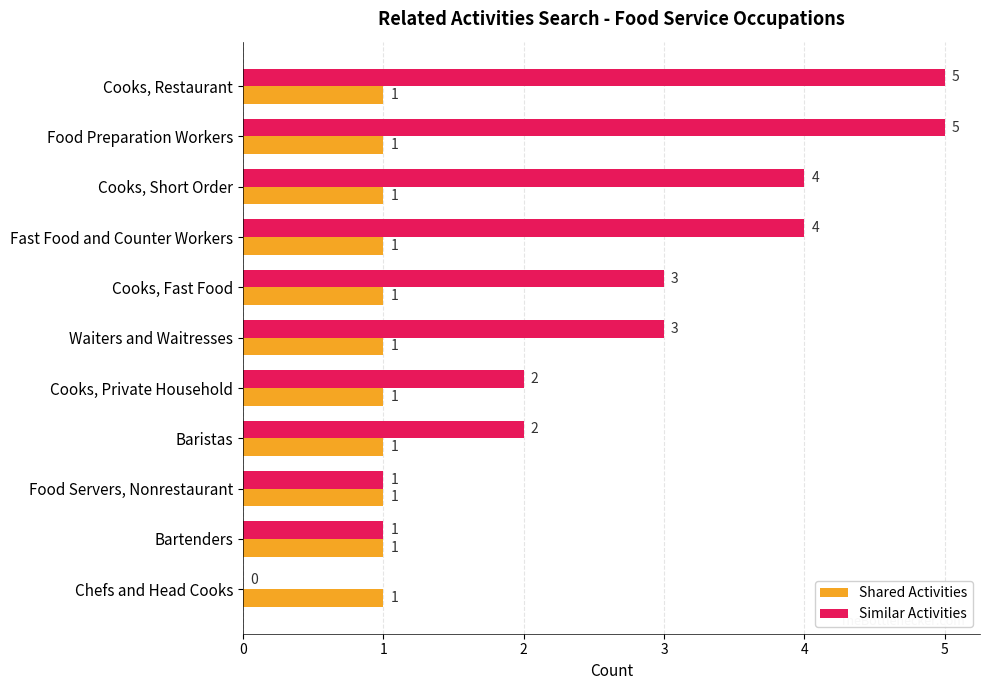

What is the sum of all Similar Activities values?

30